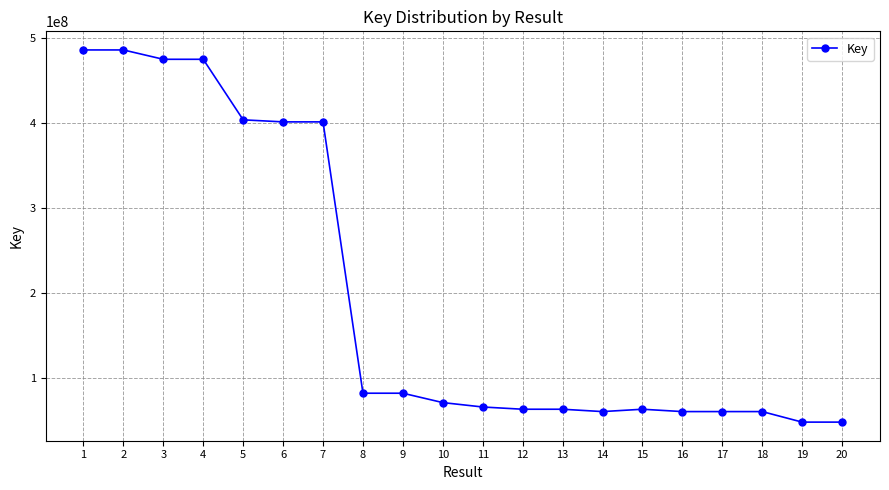

What is the difference between the maximum and second lowest values?

437118511